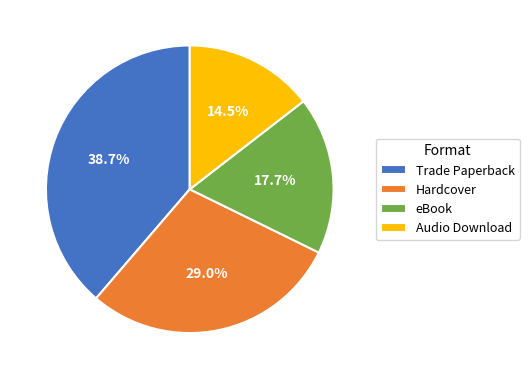

True or false: Hardcover accounts for 29% of the total.

True